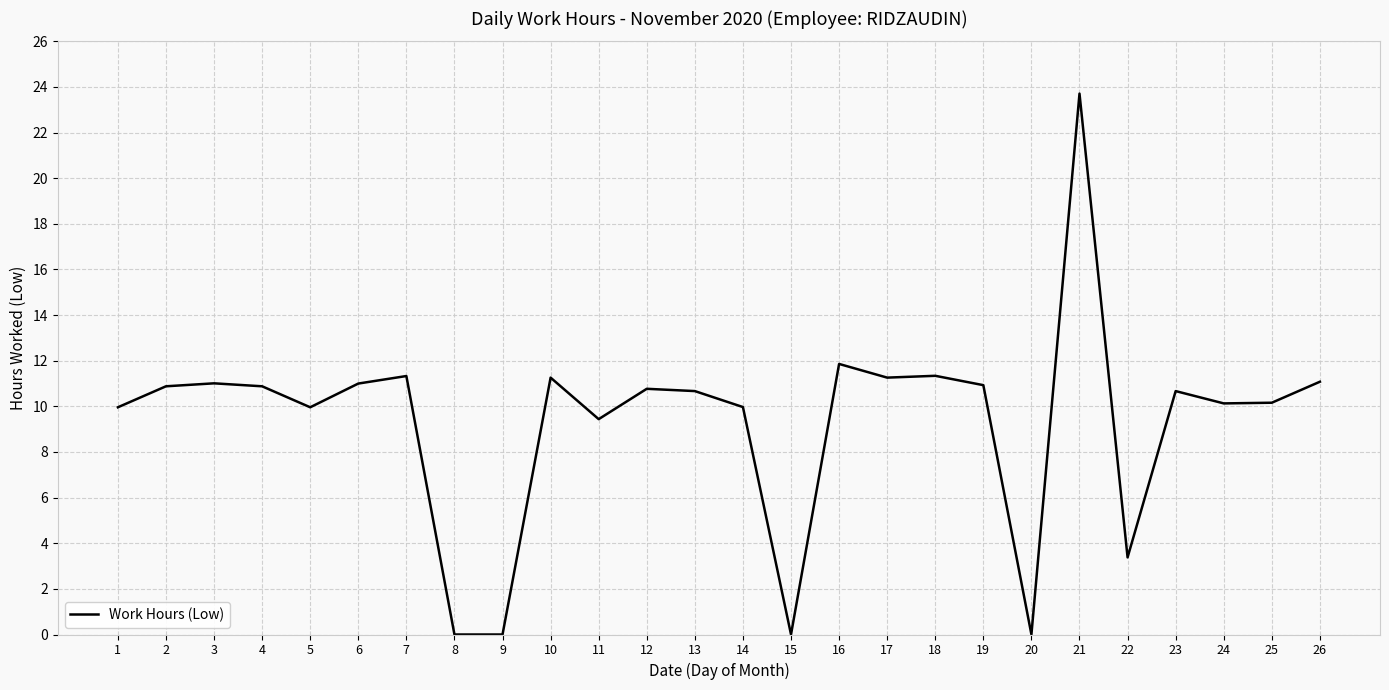

The chart shows a value of 10.2 at 25. True or false?

True